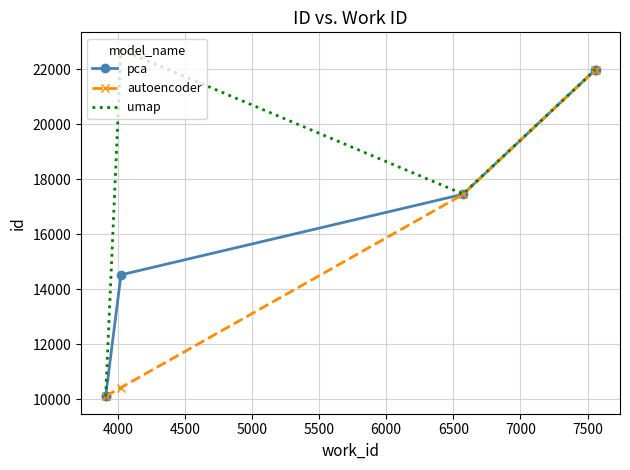

How many distinct data groups are displayed?

3